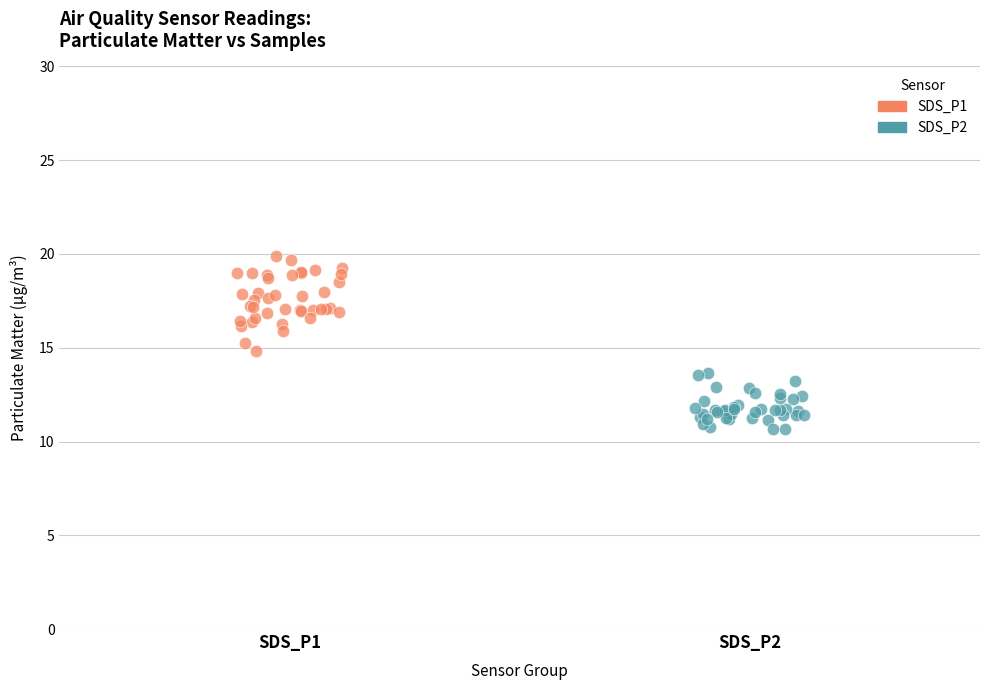

Which series reaches the minimum Y coordinate?

SDS_P2